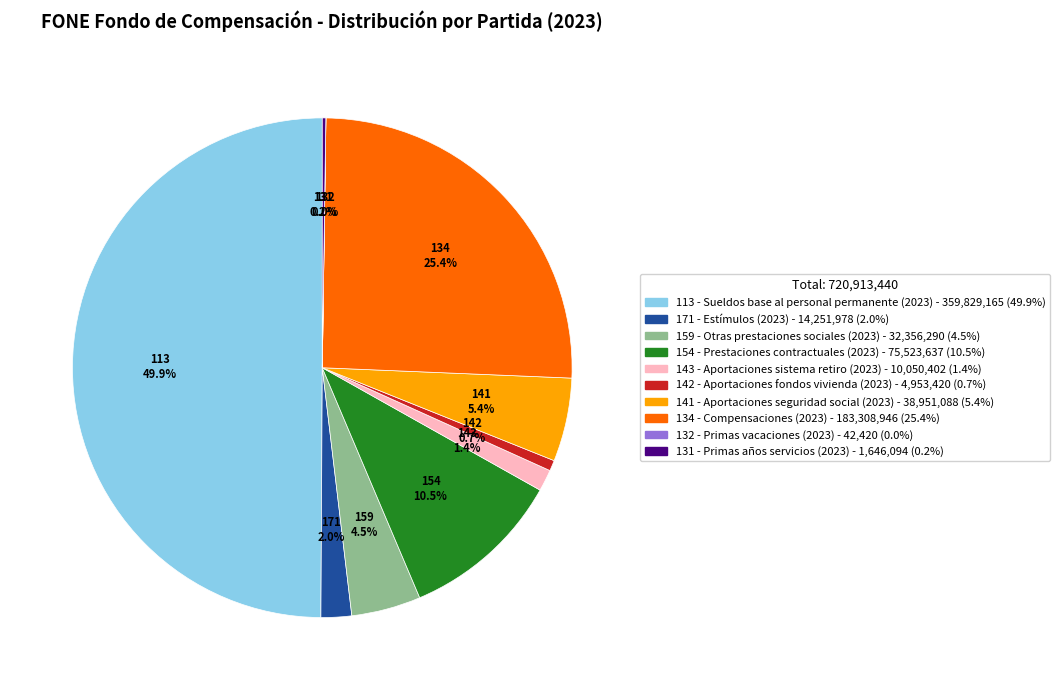

Is 143 - Aportaciones sistema retiro (2023) the majority of the pie?

No